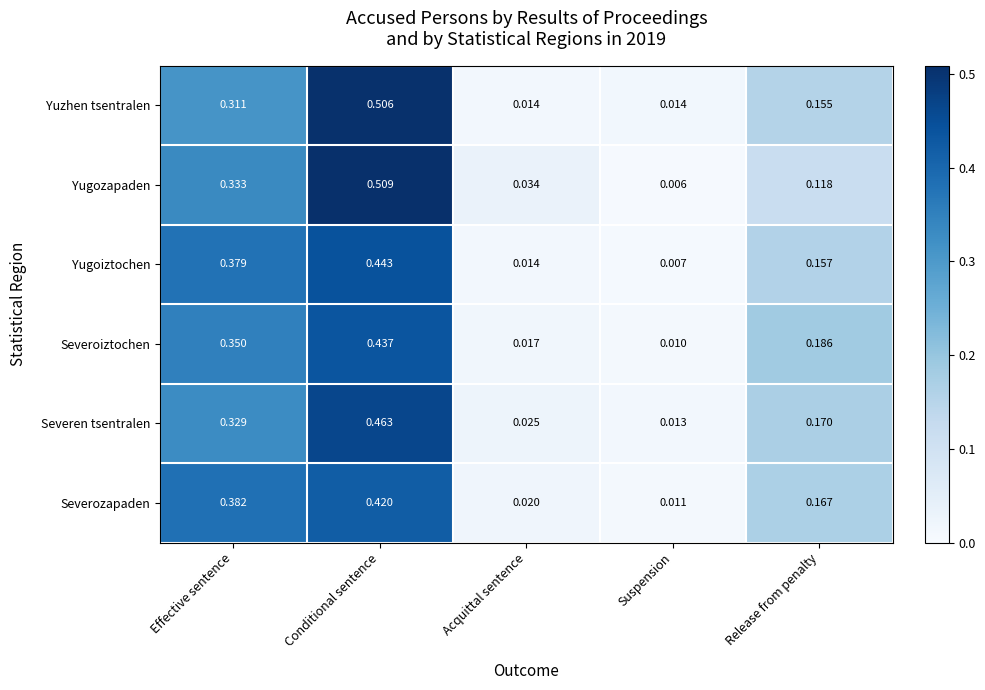

Which category has the highest value across all series?

Conditional sentence